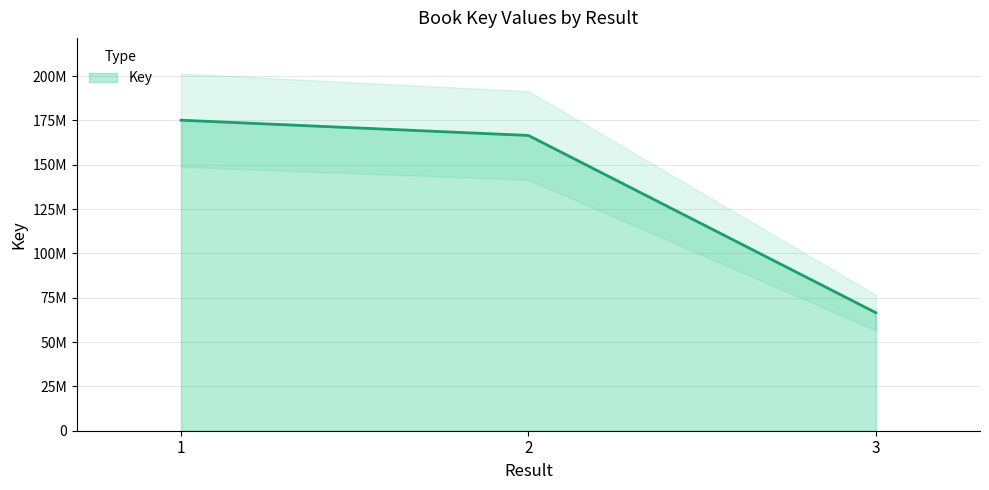

Between 1 and 3, which is larger?

1